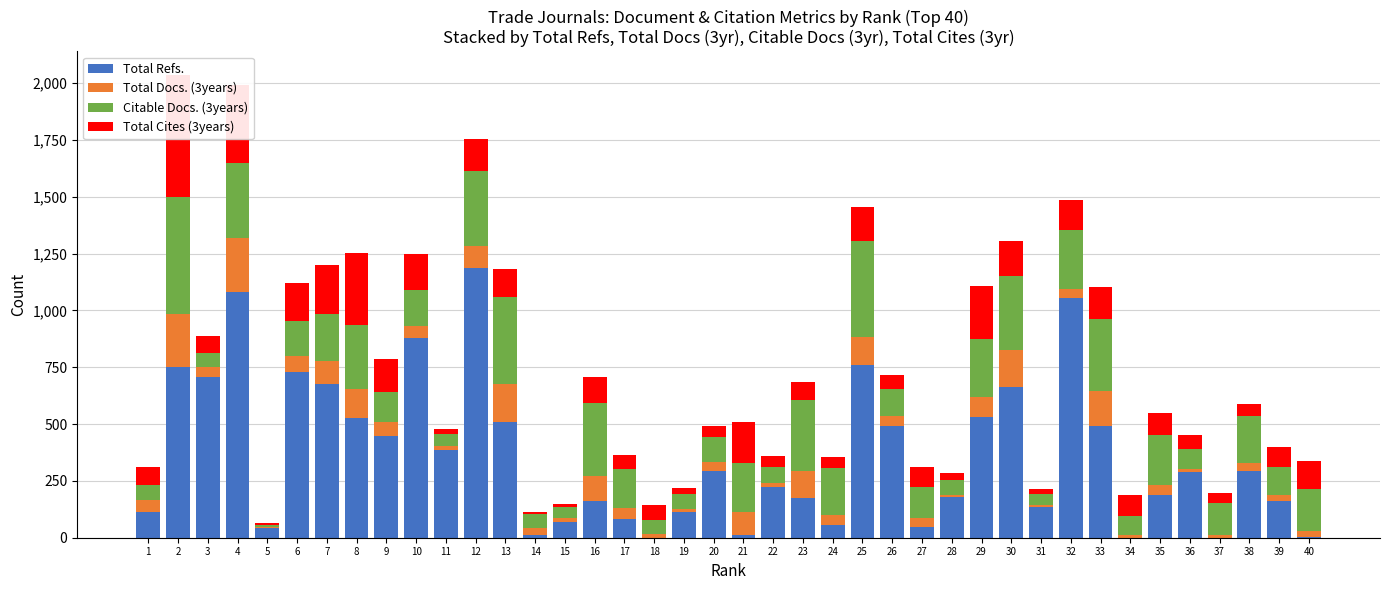

Reading right to left, extract all data points from this chart.

Total Refs.: 40=1	39=160	38=292	37=0	36=287	35=186	34=0	33=491	32=1053	31=134	30=661	29=532	28=177	27=48	26=490	25=761	24=58	23=175	22=224	21=12	20=293	19=111	18=0	17=84	16=160	15=67	14=12	13=510	12=1188	11=387	10=880	9=449	8=525	7=674	6=731	5=44	4=1080	3=707	2=750	1=114
Total Docs. (3years): 40=30	39=30	38=38	37=12	36=14	35=44	34=13	33=156	32=40	31=8	30=166	29=85	28=10	27=38	26=44	25=120	24=41	23=118	22=18	21=101	20=42	19=16	18=17	17=45	16=110	15=18	14=31	13=168	12=96	11=17	10=52	9=61	8=128	7=103	6=69	5=3	4=238	3=43	2=236	1=50
Citable Docs. (3years): 40=182	39=121	38=205	37=139	36=89	35=221	34=81	33=316	32=262	31=51	30=326	29=257	28=66	27=136	26=118	25=425	24=206	23=311	22=68	21=217	20=109	19=67	18=60	17=175	16=322	15=49	14=61	13=381	12=328	11=53	10=156	9=132	8=282	7=209	6=153	5=8	4=331	3=64	2=511	1=68
Total Cites (3years): 40=125	39=88	38=52	37=46	36=60	35=97	34=94	33=138	32=129	31=20	30=153	29=232	28=31	27=88	26=64	25=149	24=52	23=80	22=50	21=179	20=47	19=23	18=69	17=62	16=117	15=16	14=11	13=124	12=142	11=23	10=160	9=145	8=318	7=215	6=167	5=8	4=343	3=74	2=540	1=77